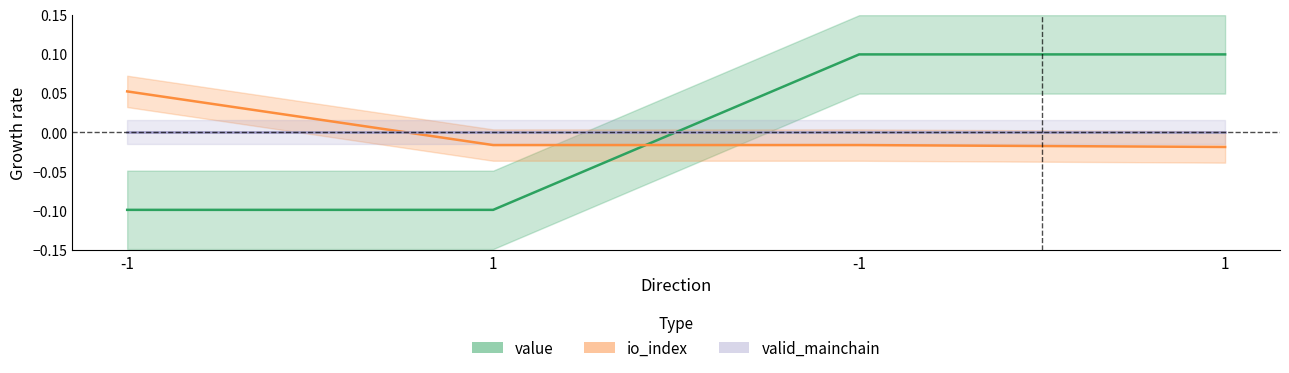

True or false: value has a value of -0.1 at -1.

True